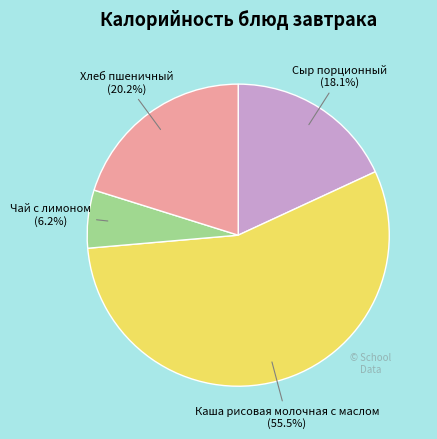

Count the number of slices in the pie.

4